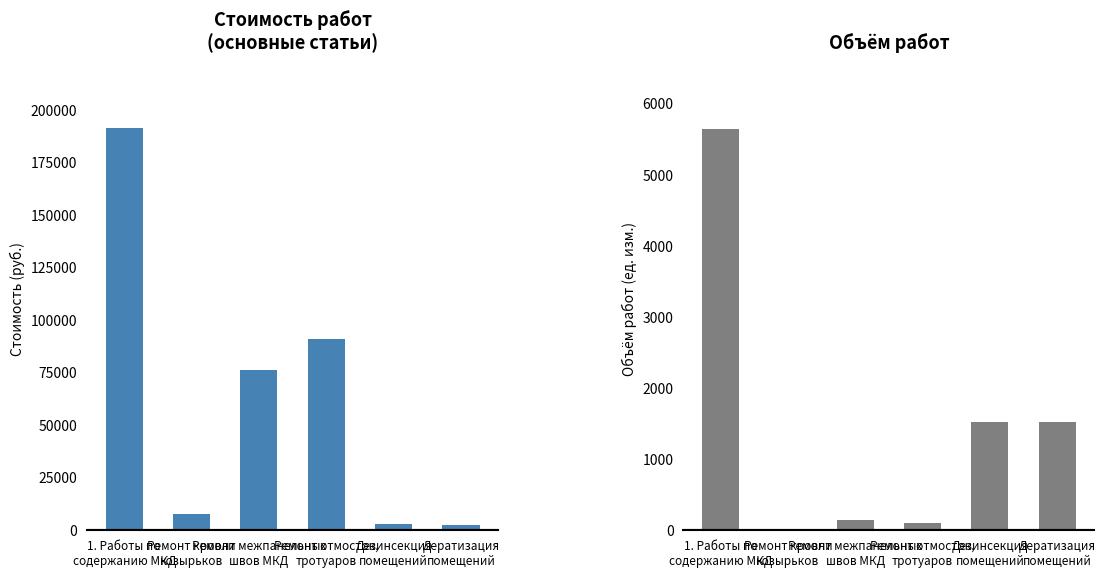

Which category has the highest value in the Объём работ series?

1. Работы по
содержанию МКД